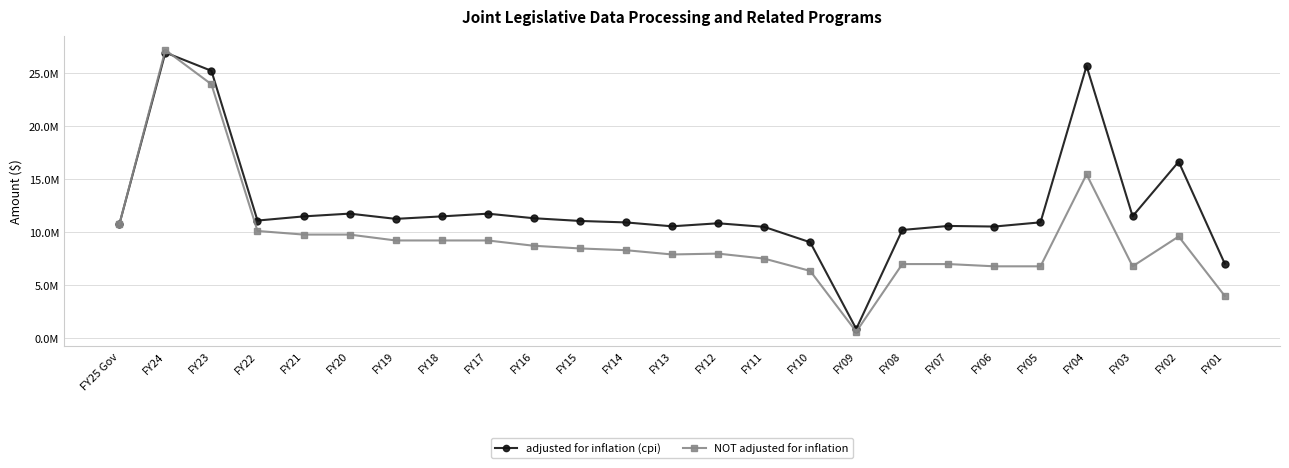

Which category has the highest value in the NOT adjusted for inflation series?

FY24